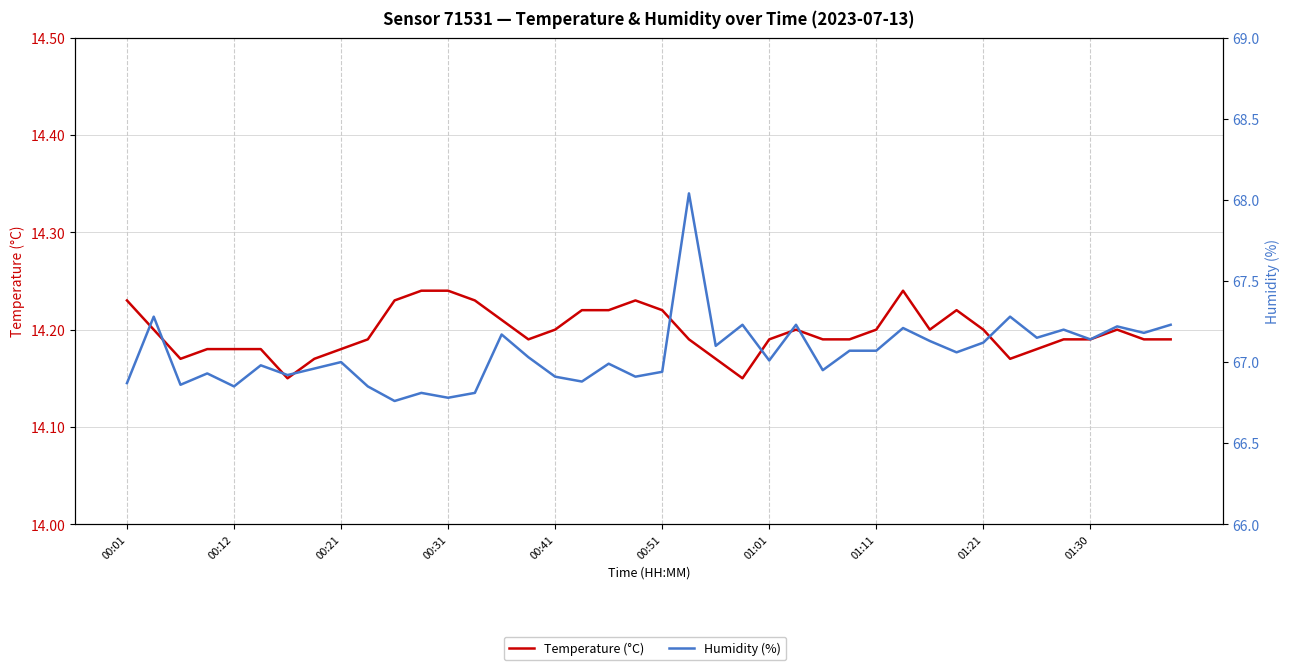

Between 19 and 38, which series saw the biggest shift?

Humidity (%)